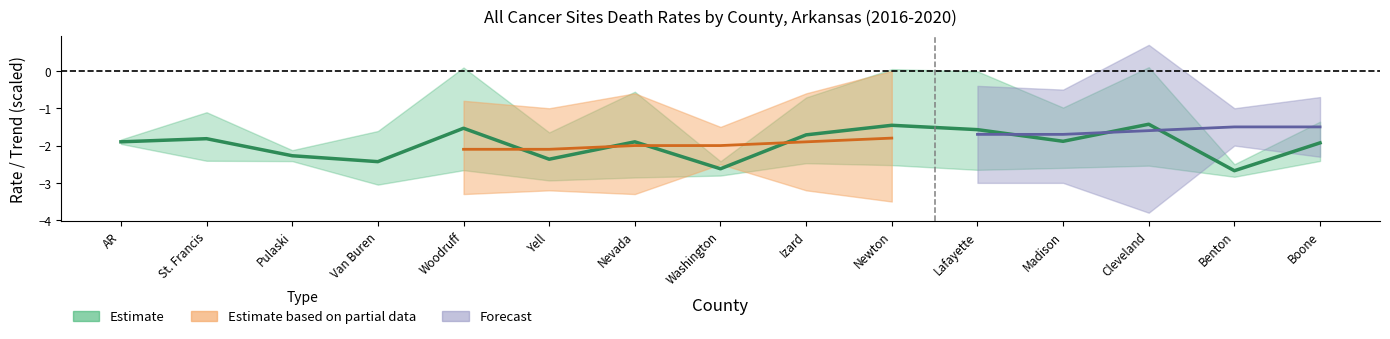

True or false: the data shows -0.7 at Boone.

False